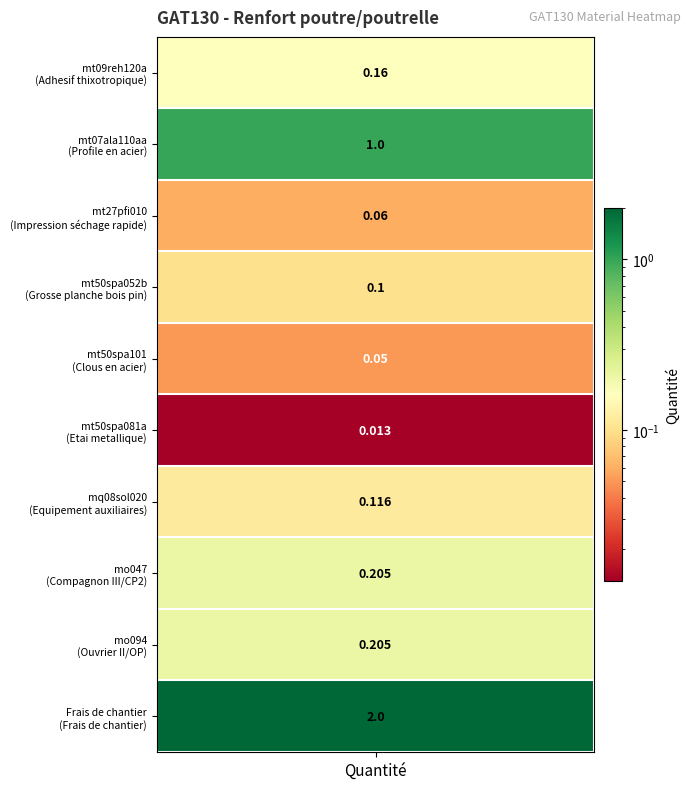

True or false: the data shows 0.2 at mt09reh120a.

False